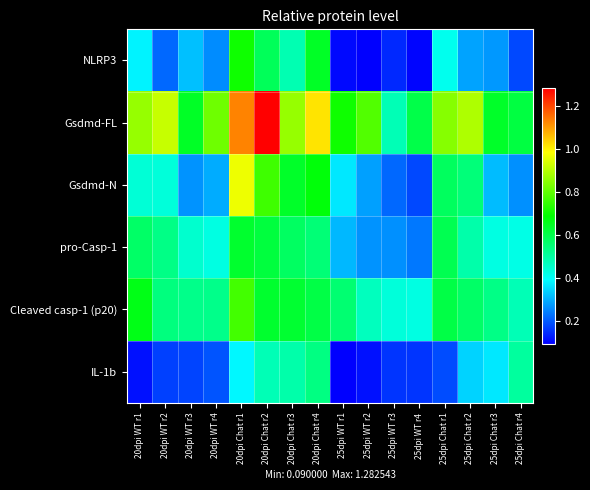

Reading left to right, extract all data points from this chart.

NLRP3: 20dpi WT r1=0.4	20dpi WT r2=0.2	20dpi WT r3=0.3	20dpi WT r4=0.3	20dpi Chat r1=0.7	20dpi Chat r2=0.6	20dpi Chat r3=0.5	20dpi Chat r4=0.6	25dpi WT r1=0.1	25dpi WT r2=0.1	25dpi WT r3=0.1	25dpi WT r4=0.1	25dpi Chat r1=0.4	25dpi Chat r2=0.3	25dpi Chat r3=0.3	25dpi Chat r4=0.2
Gsdmd-FL: 20dpi WT r1=0.9	20dpi WT r2=0.9	20dpi WT r3=0.6	20dpi WT r4=0.8	20dpi Chat r1=1.1	20dpi Chat r2=1.3	20dpi Chat r3=0.9	20dpi Chat r4=1.0	25dpi WT r1=0.7	25dpi WT r2=0.8	25dpi WT r3=0.5	25dpi WT r4=0.6	25dpi Chat r1=0.8	25dpi Chat r2=0.9	25dpi Chat r3=0.6	25dpi Chat r4=0.6
Gsdmd-N: 20dpi WT r1=0.4	20dpi WT r2=0.4	20dpi WT r3=0.3	20dpi WT r4=0.3	20dpi Chat r1=1.0	20dpi Chat r2=0.8	20dpi Chat r3=0.6	20dpi Chat r4=0.7	25dpi WT r1=0.4	25dpi WT r2=0.3	25dpi WT r3=0.2	25dpi WT r4=0.2	25dpi Chat r1=0.6	25dpi Chat r2=0.5	25dpi Chat r3=0.3	25dpi Chat r4=0.3
pro-Casp-1: 20dpi WT r1=0.6	20dpi WT r2=0.5	20dpi WT r3=0.4	20dpi WT r4=0.4	20dpi Chat r1=0.6	20dpi Chat r2=0.6	20dpi Chat r3=0.6	20dpi Chat r4=0.5	25dpi WT r1=0.3	25dpi WT r2=0.3	25dpi WT r3=0.3	25dpi WT r4=0.2	25dpi Chat r1=0.6	25dpi Chat r2=0.5	25dpi Chat r3=0.4	25dpi Chat r4=0.4
Cleaved casp-1 (p20): 20dpi WT r1=0.7	20dpi WT r2=0.5	20dpi WT r3=0.5	20dpi WT r4=0.5	20dpi Chat r1=0.8	20dpi Chat r2=0.6	20dpi Chat r3=0.6	20dpi Chat r4=0.6	25dpi WT r1=0.6	25dpi WT r2=0.5	25dpi WT r3=0.4	25dpi WT r4=0.4	25dpi Chat r1=0.6	25dpi Chat r2=0.6	25dpi Chat r3=0.5	25dpi Chat r4=0.5
IL-1b: 20dpi WT r1=0.1	20dpi WT r2=0.2	20dpi WT r3=0.2	20dpi WT r4=0.2	20dpi Chat r1=0.4	20dpi Chat r2=0.5	20dpi Chat r3=0.5	20dpi Chat r4=0.5	25dpi WT r1=0.1	25dpi WT r2=0.1	25dpi WT r3=0.2	25dpi WT r4=0.2	25dpi Chat r1=0.2	25dpi Chat r2=0.3	25dpi Chat r3=0.4	25dpi Chat r4=0.5